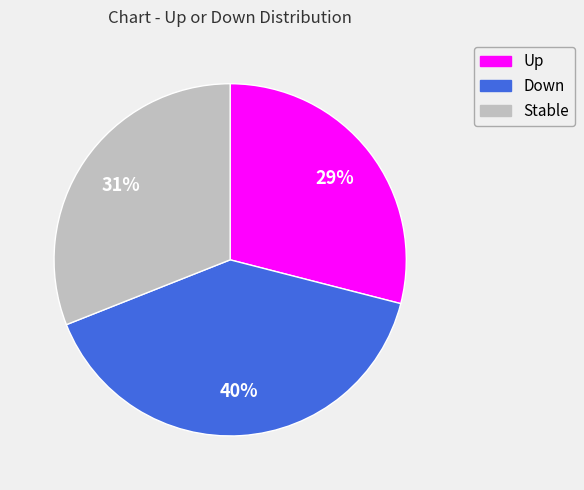

Do Up and Down together represent more than half of the pie?

Yes